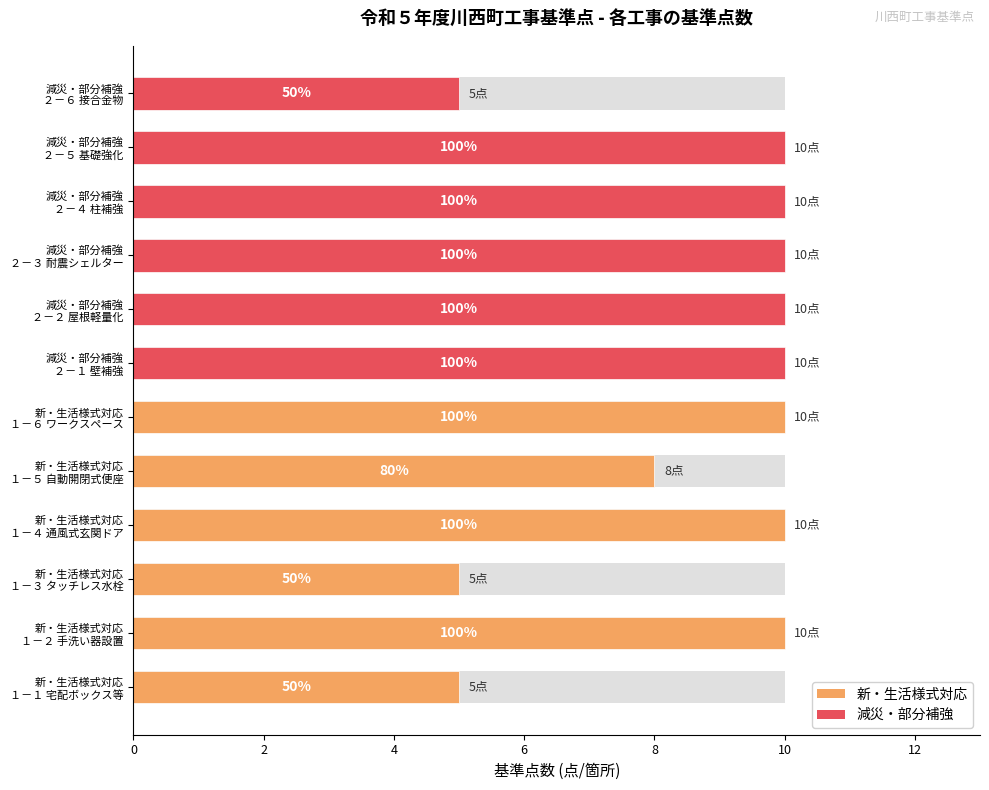

What is the minimum value shown in the chart?

5